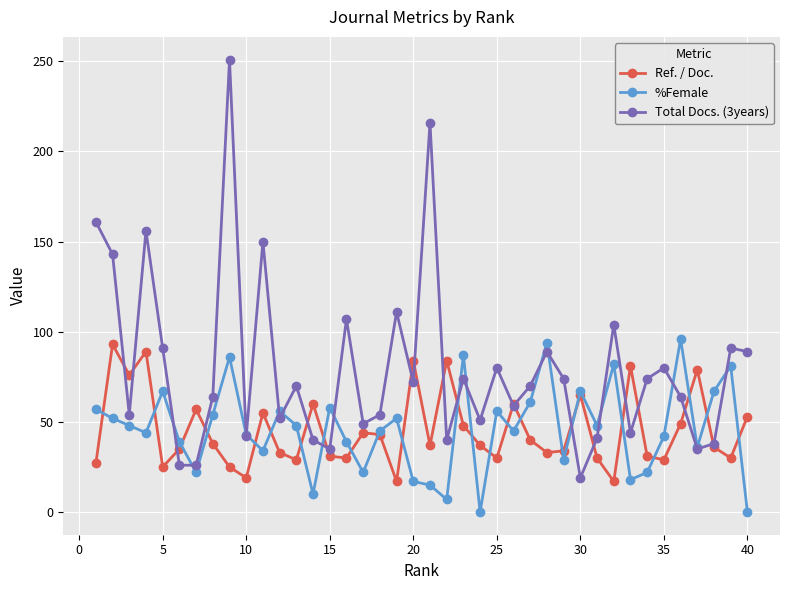

What is the value of the %Female point at the 5th from the left?

67